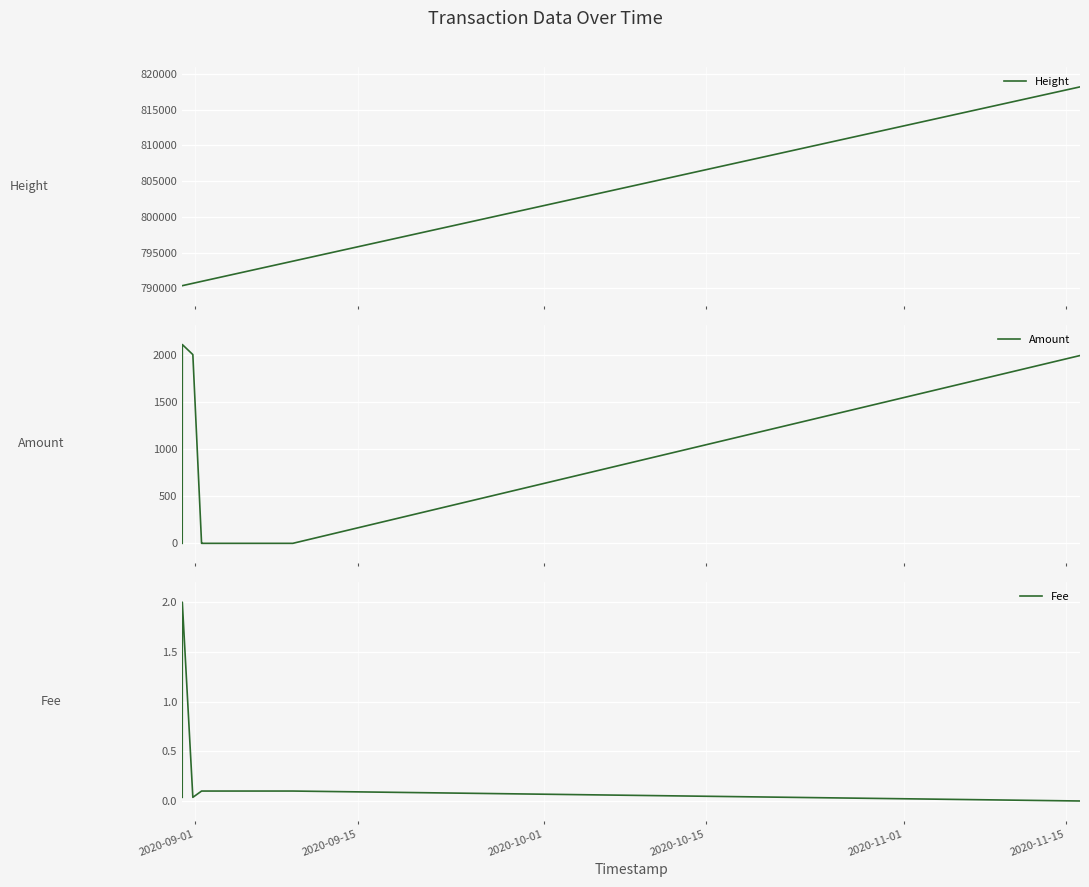

Between 2020-09-15 and 2020-11-15, which is larger?

2020-11-15